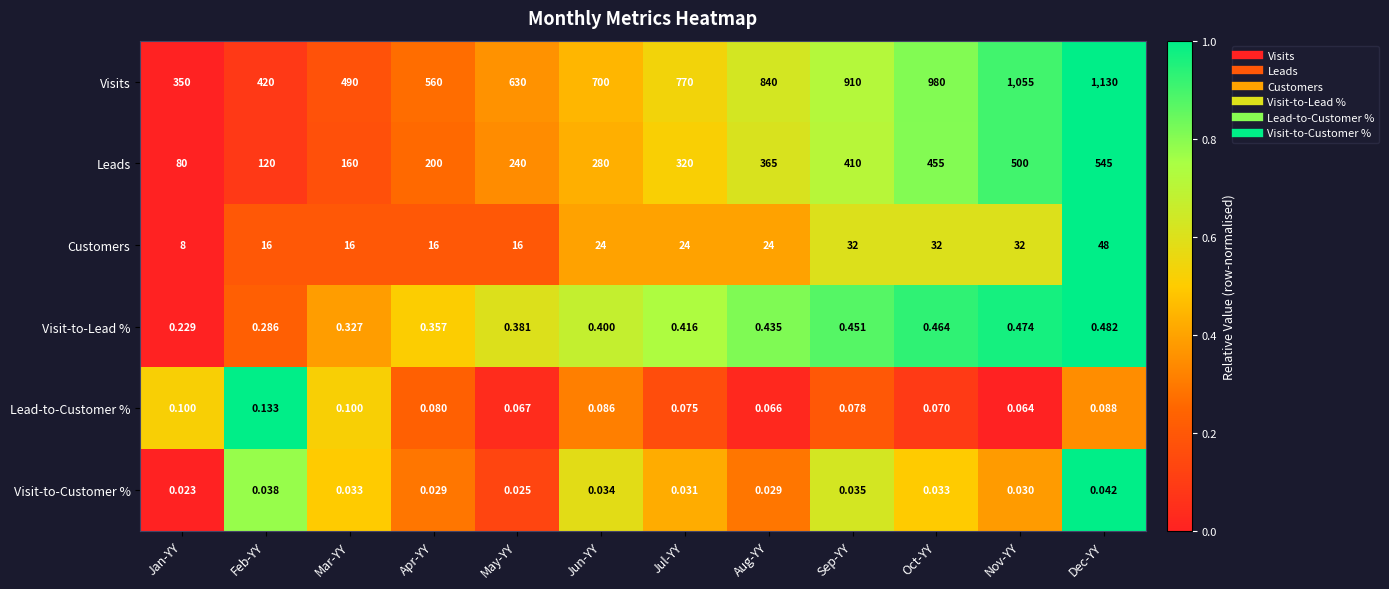

Which series changed the most between Feb-YY and May-YY?

Visits